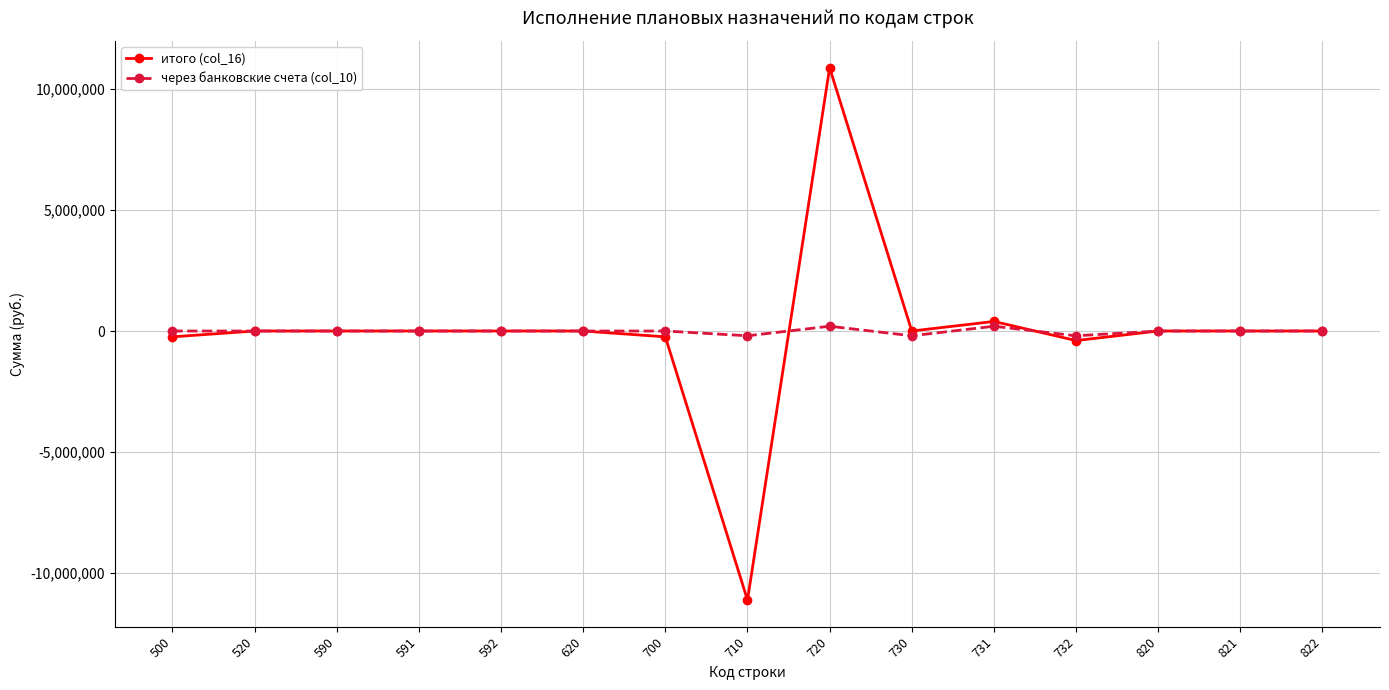

What is the average value of the итого (col_16) series?

-48179.2